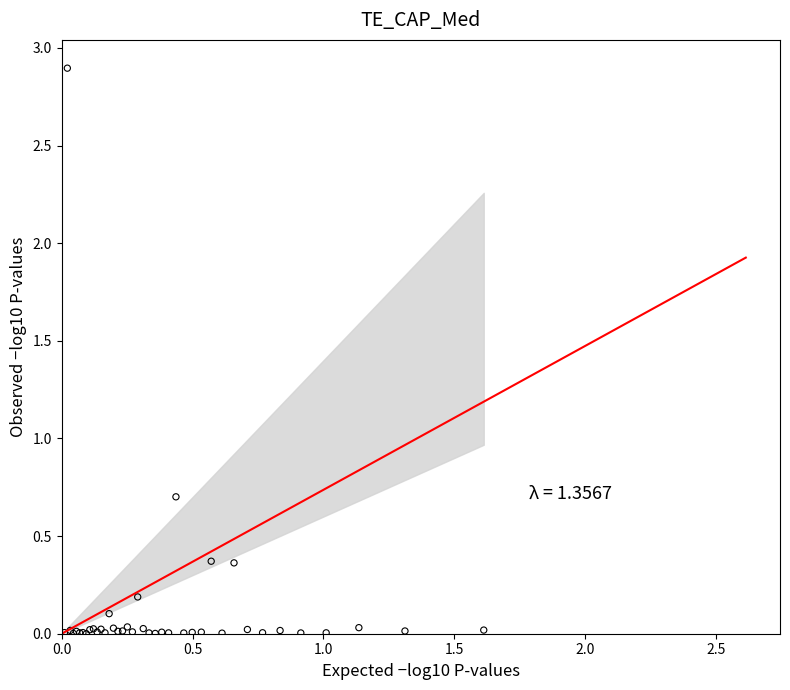

What Y value in the scatter plot is closest to 1?

0.7